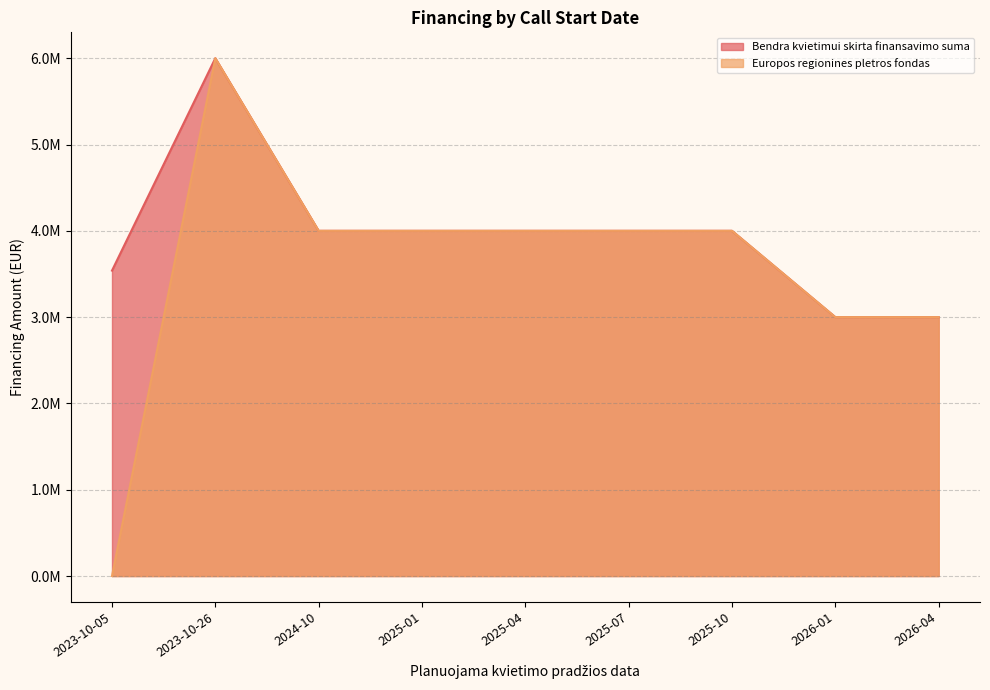

Rank the series by their maximum value, from lowest to highest.

Bendra kvietimui skirta finansavimo suma, Europos regionines pletros fondas